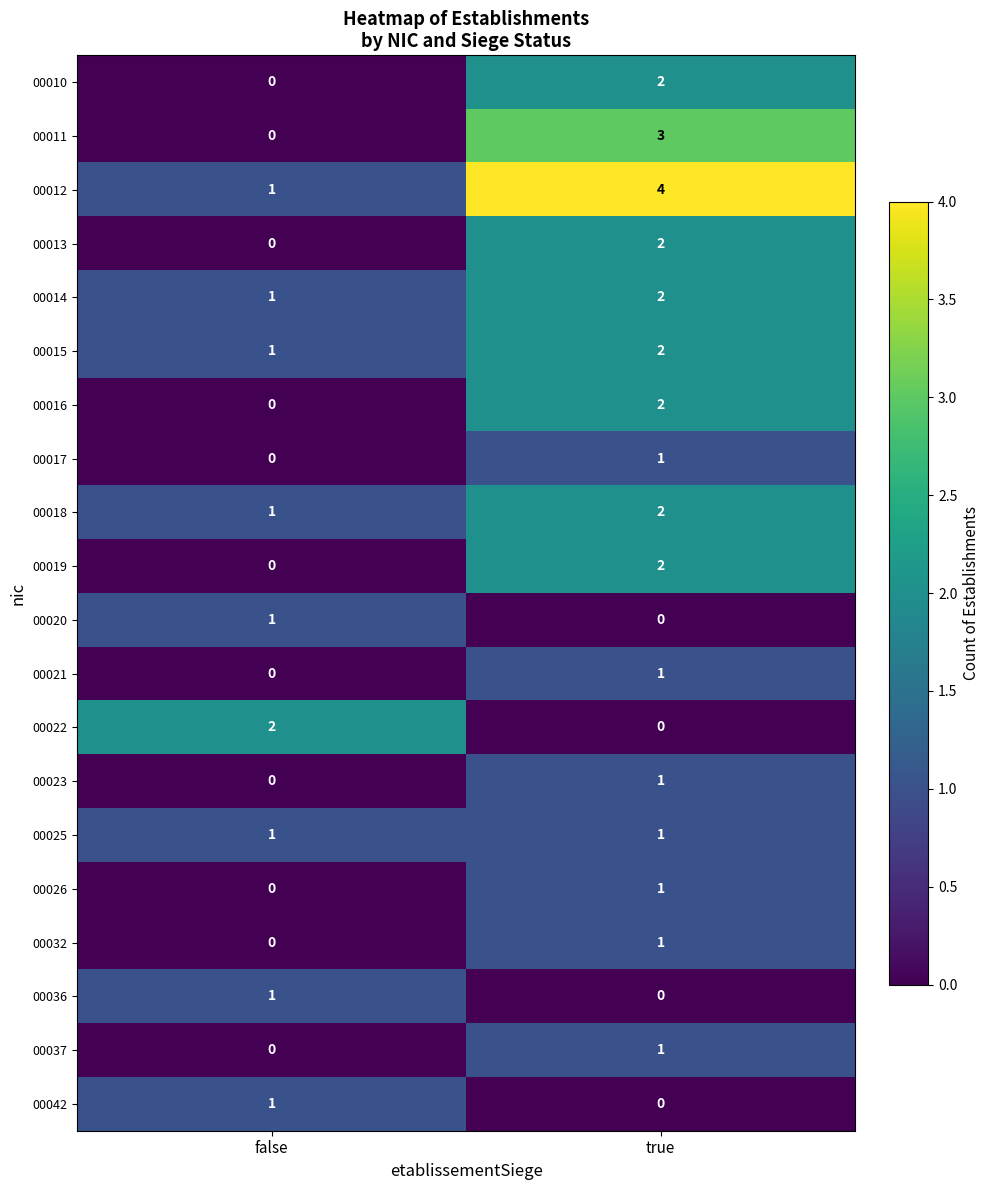

At which label does 00014 reach its peak?

true